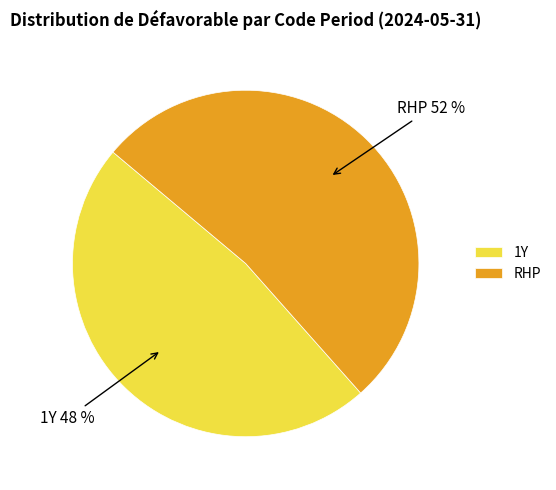

Does 1Y account for over 50% of the chart?

No